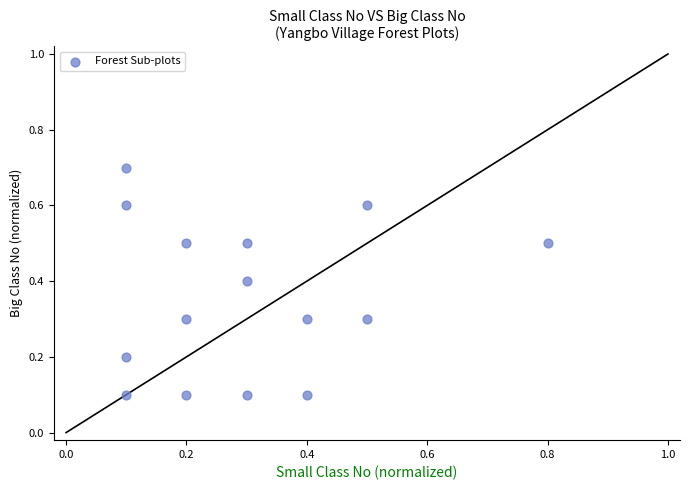

What is the range of X values (max minus min)?

0.7